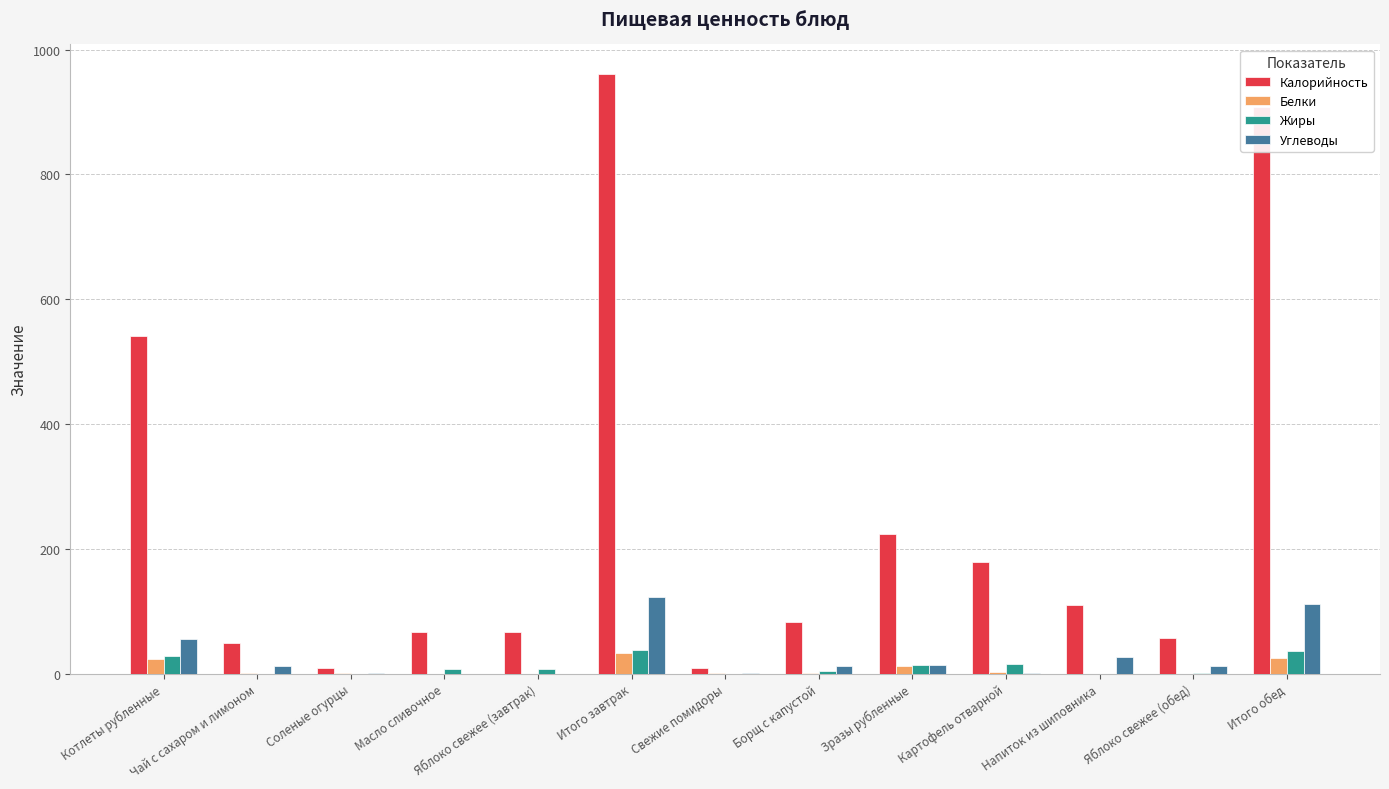

What is the greatest value displayed?

960.3